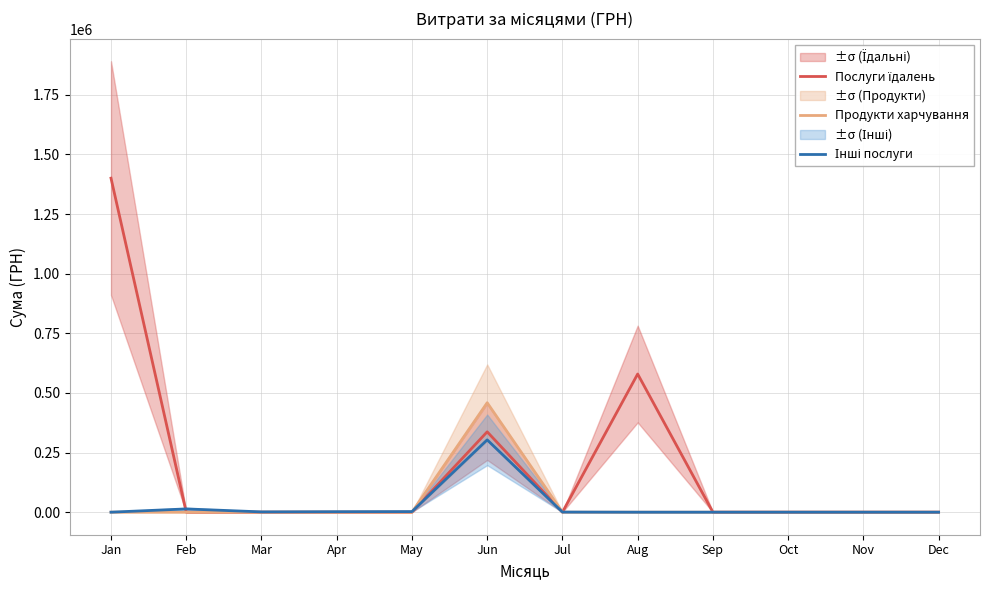

At which category does Послуги їдалень reach its first local peak?

Jun